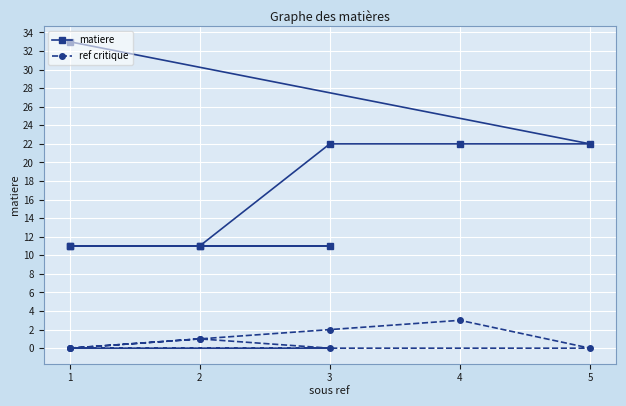

True or false: matiere and ref critique intersect in this chart.

False